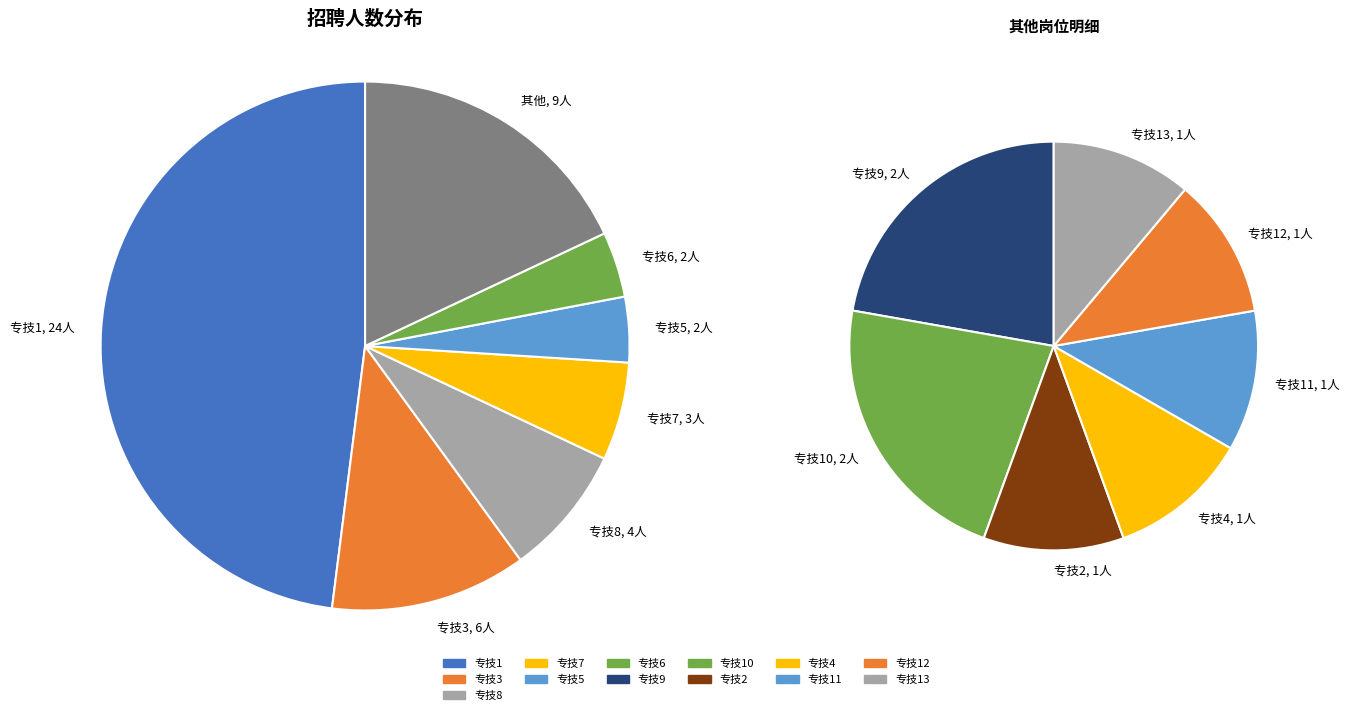

What portion of the pie excludes 专技9?

96.0%